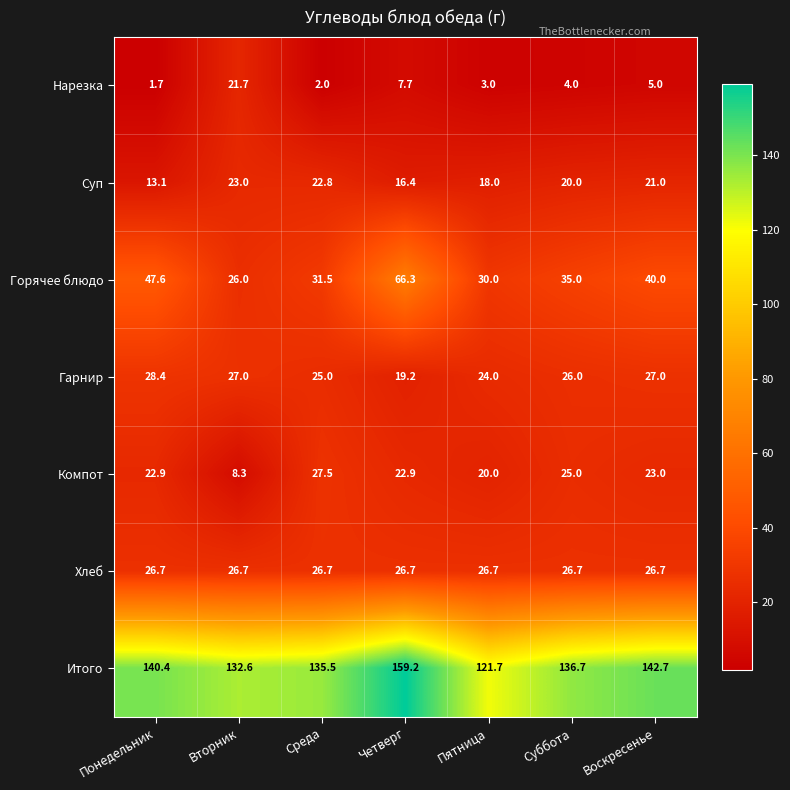

The value of Гарнир at Вторник is 17.8. True or false?

False